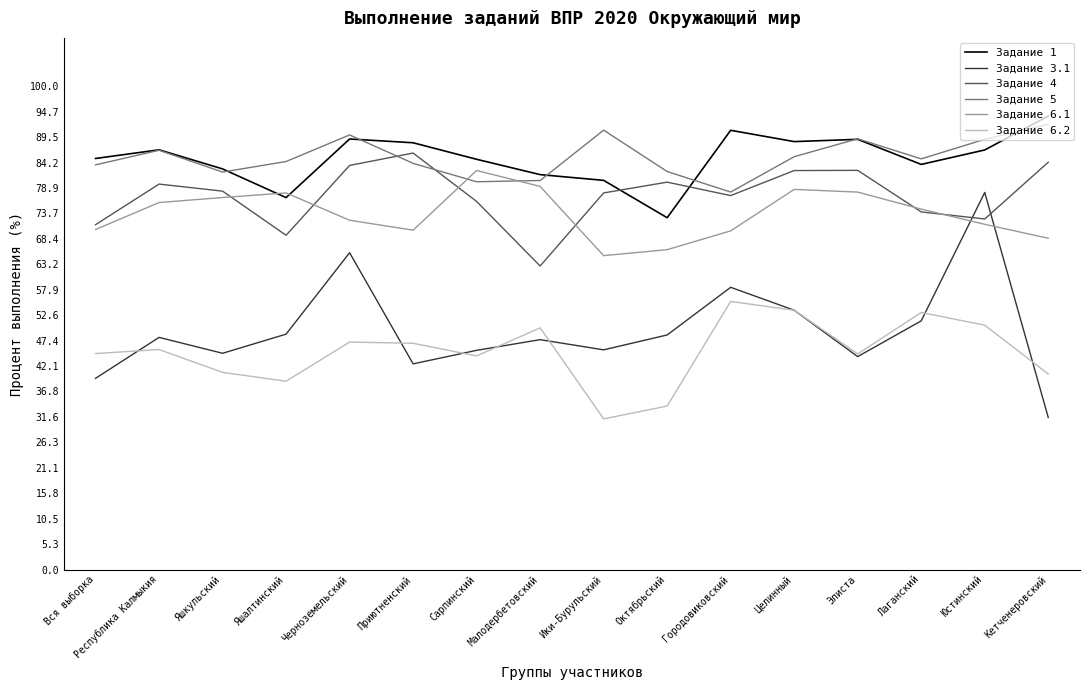

Between which two adjacent categories do Задание 5 and Задание 4 first intersect?

Черноземельский and Приютненский